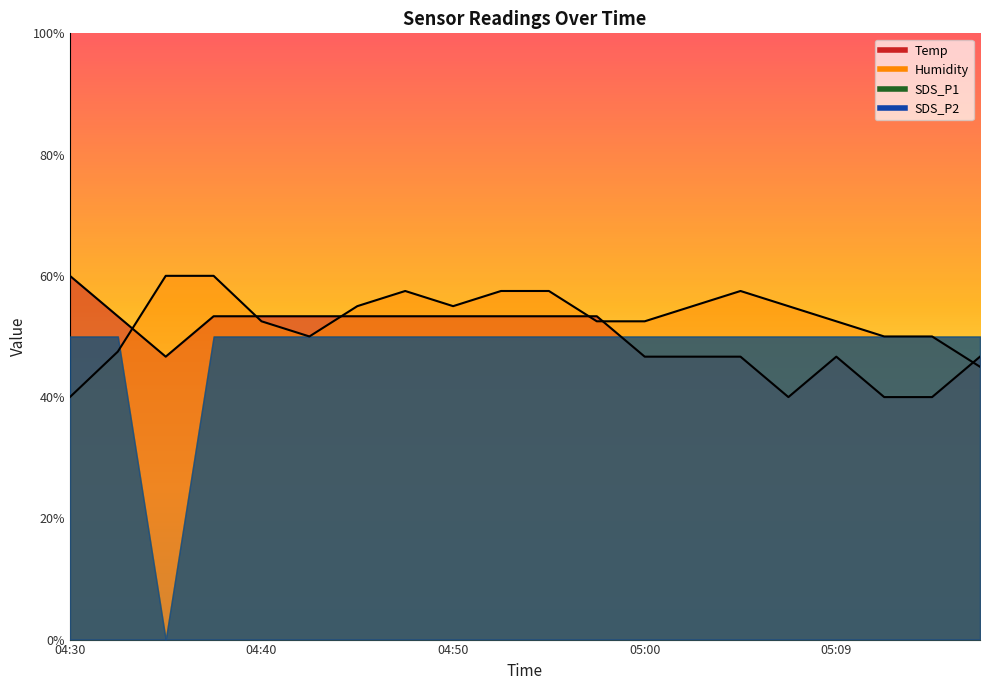

How many lines are shown in the chart?

2